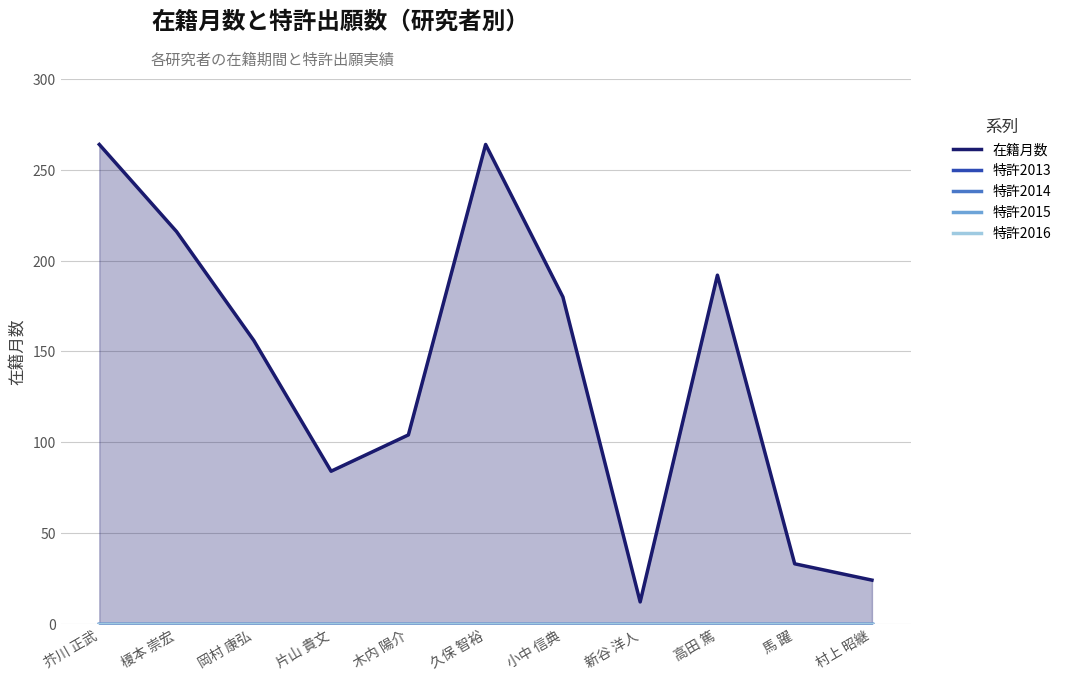

How many lines are shown in the chart?

5